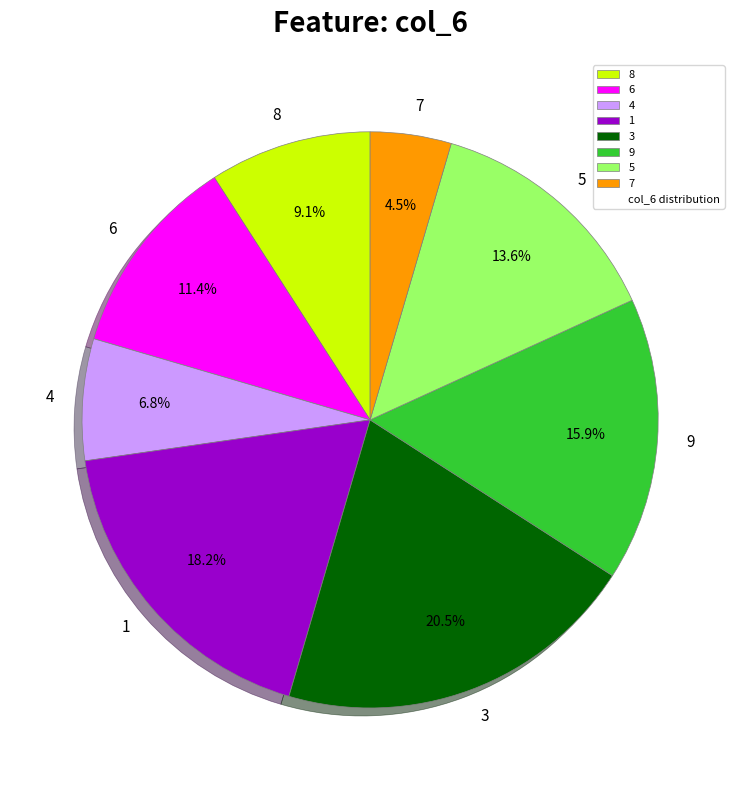

Does any single category account for the majority?

No